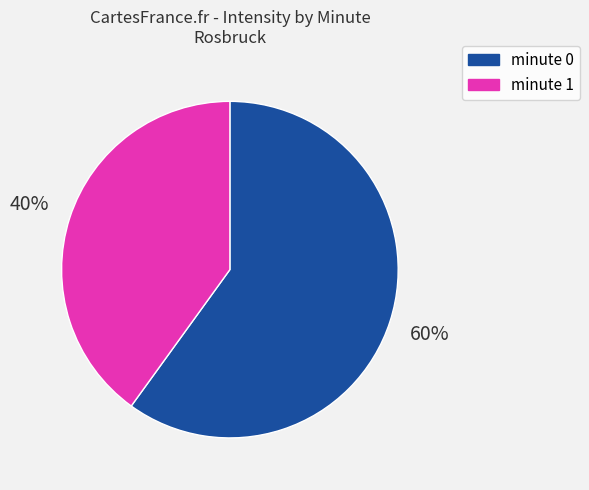

Is there a majority slice in this chart?

Yes